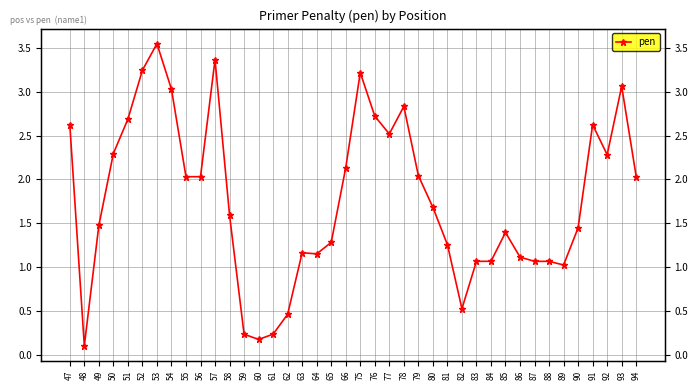

What is the ratio of the value at 50 to the value at 81?

1.8